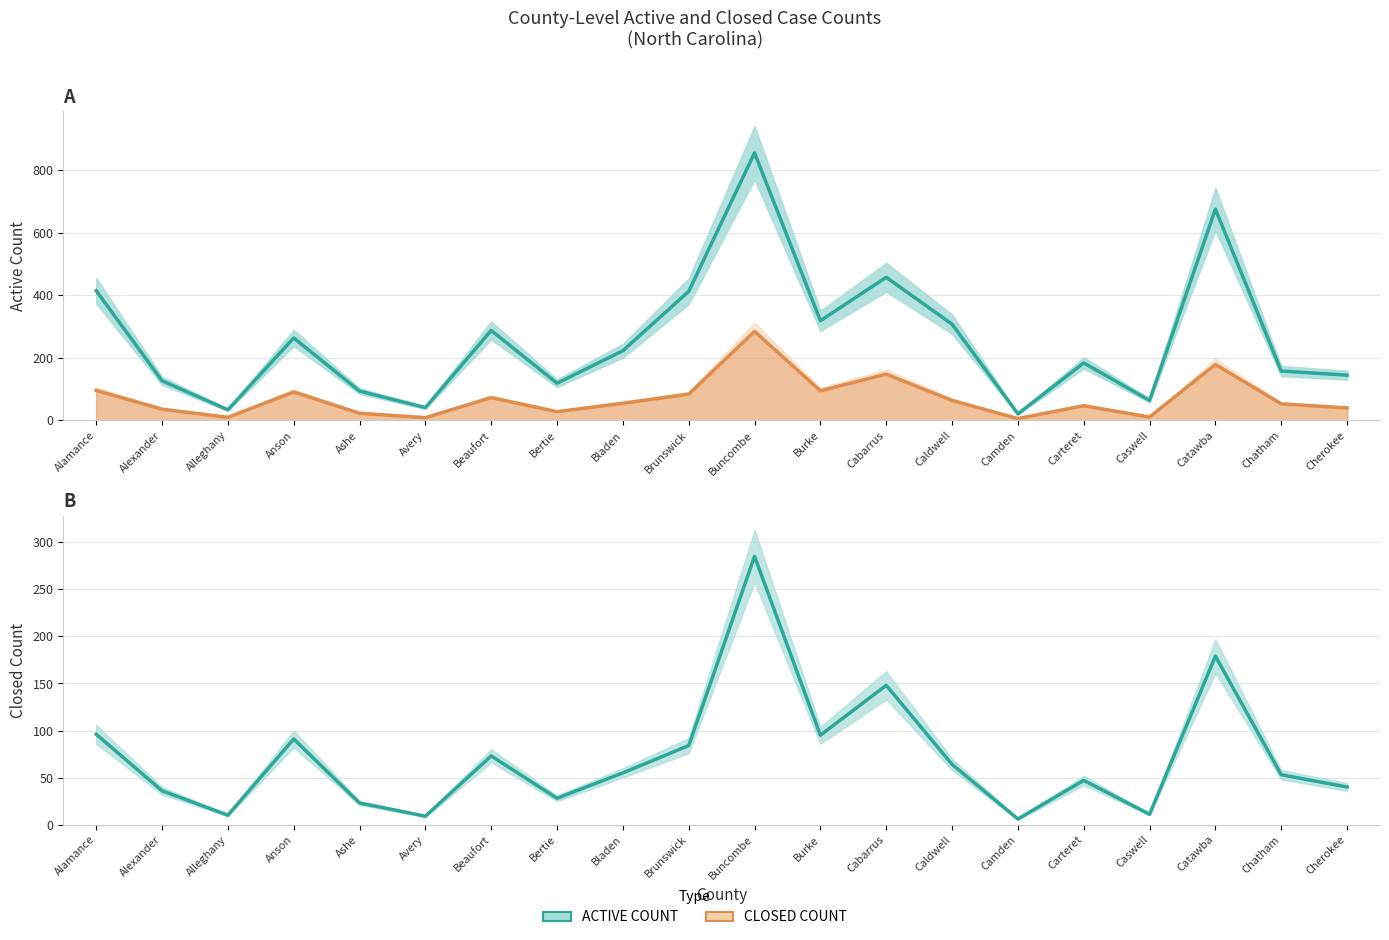

Where is the first local maximum for CLOSED COUNT?

Anson